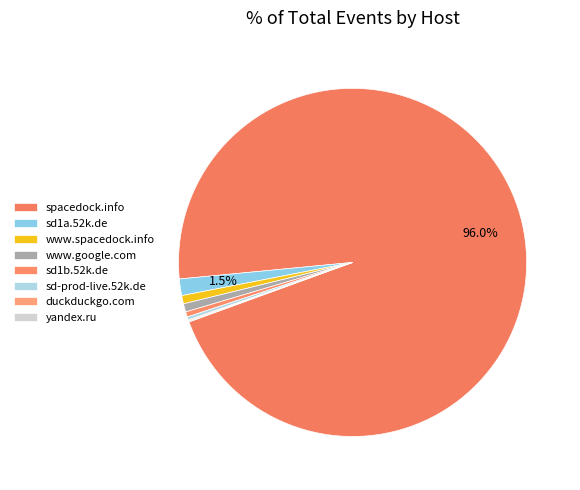

What is the largest slice in the pie chart?

spacedock.info